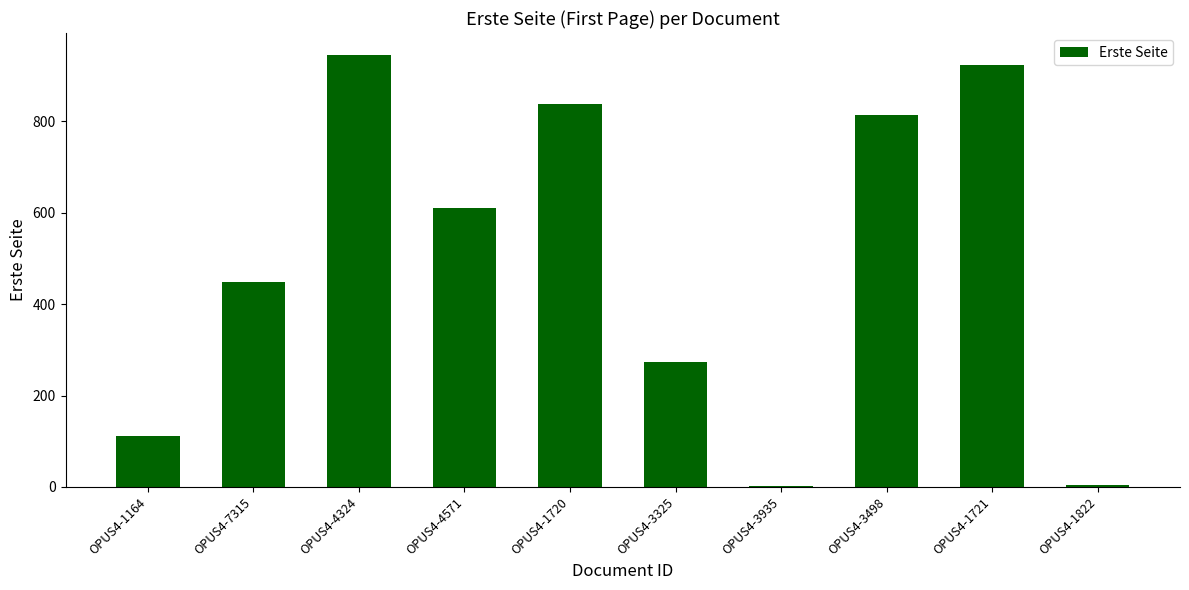

What is the difference between the values at OPUS4-1721 and OPUS4-7315?

475